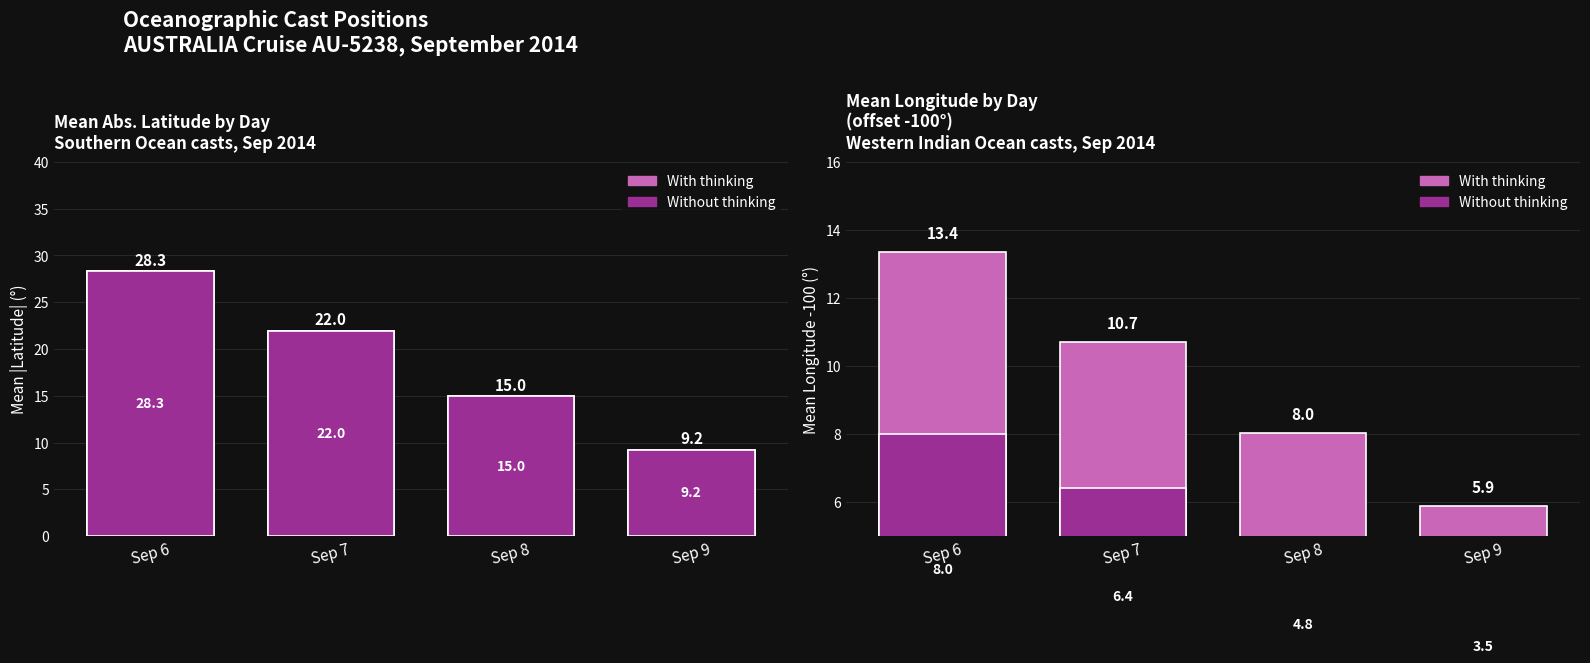

How many values in the Without thinking series exceed 6?

2